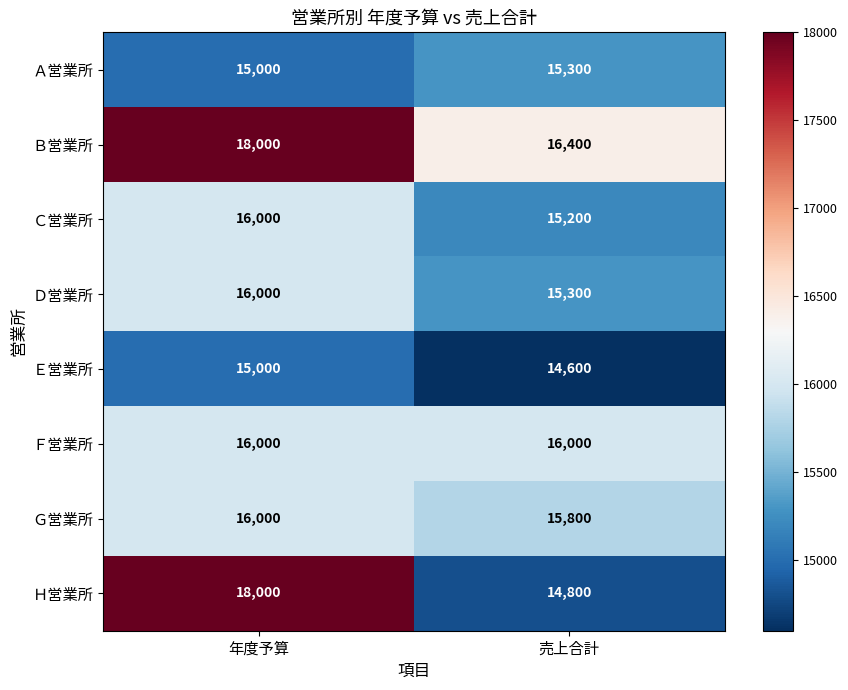

At which category is the sum across all series the highest?

年度予算